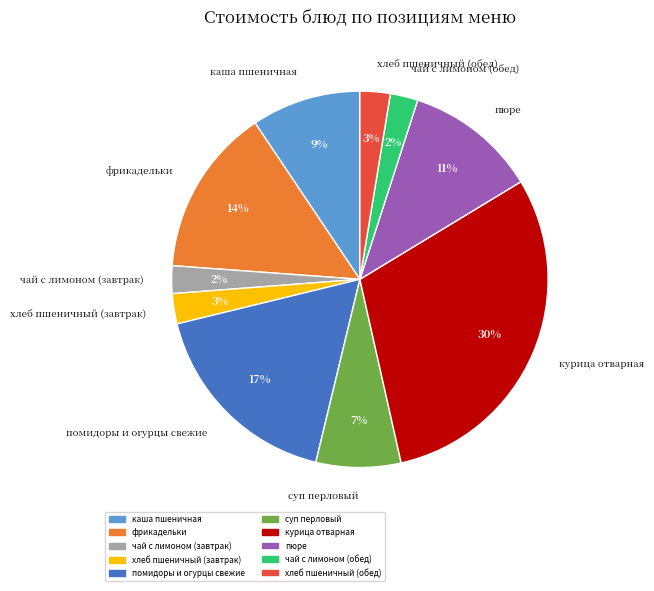

Between помидоры и огурцы свежие and пюре, which is larger?

помидоры и огурцы свежие